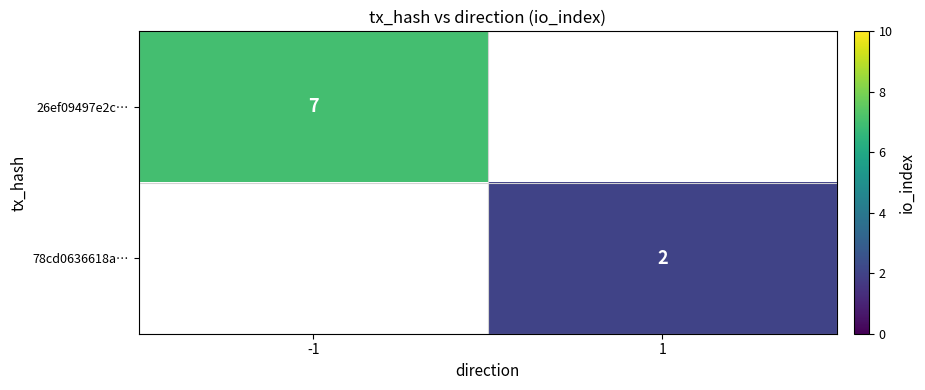

Between 1 and -1, which is larger?

-1